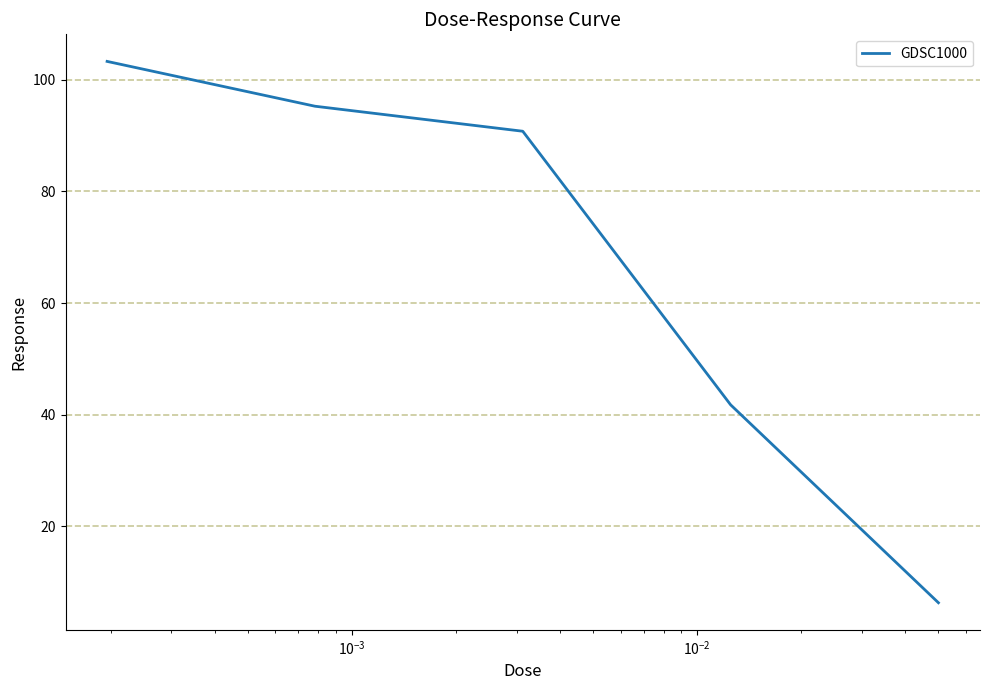

What is the smallest value displayed?

6.3